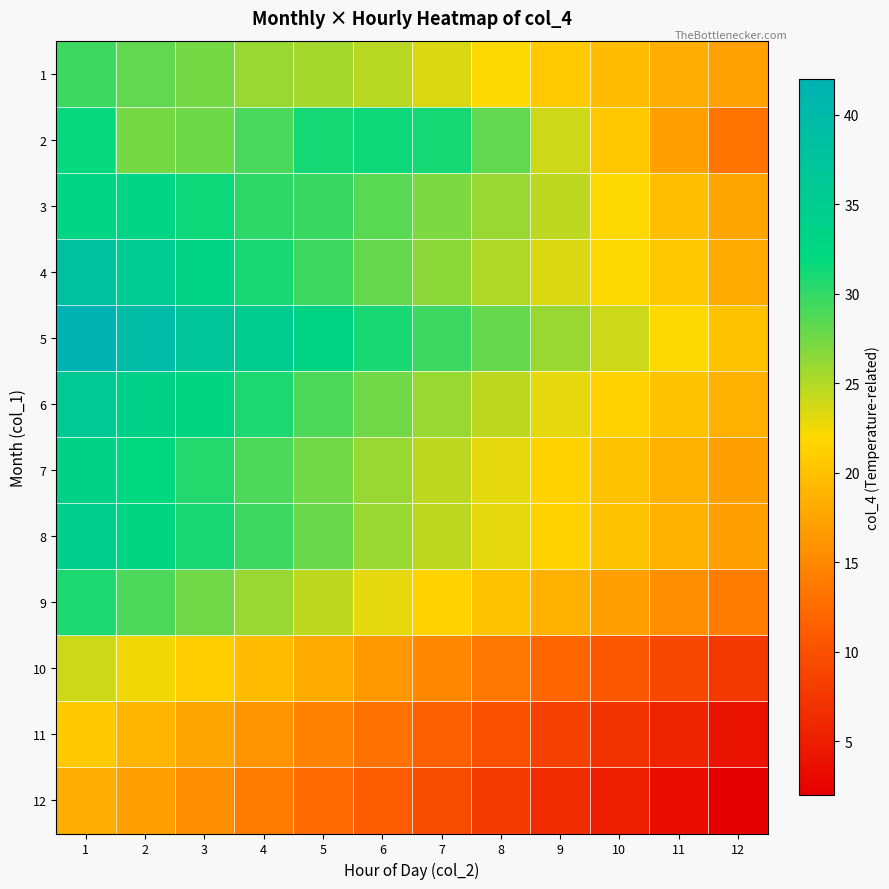

Which category has the highest value across all series?

1